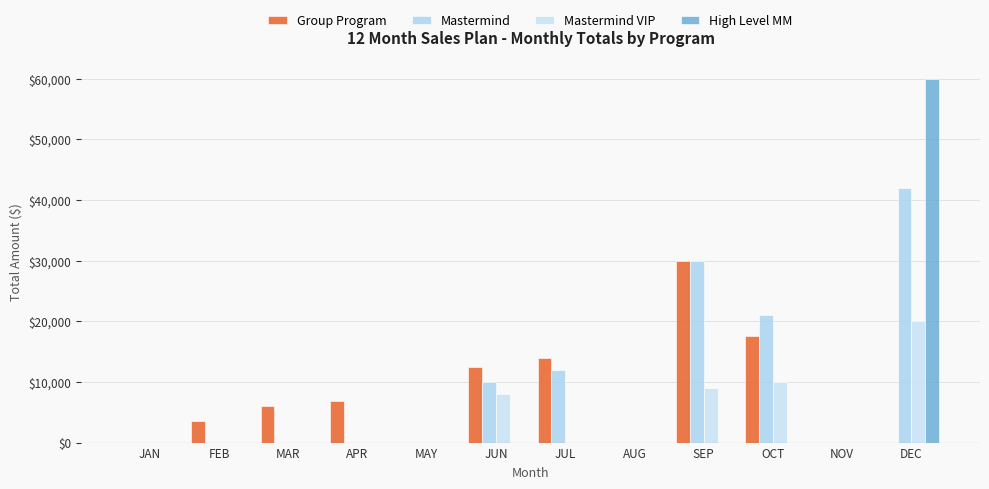

At NOV, list the series in order from largest to smallest.

Group Program, Mastermind, Mastermind VIP, High Level MM